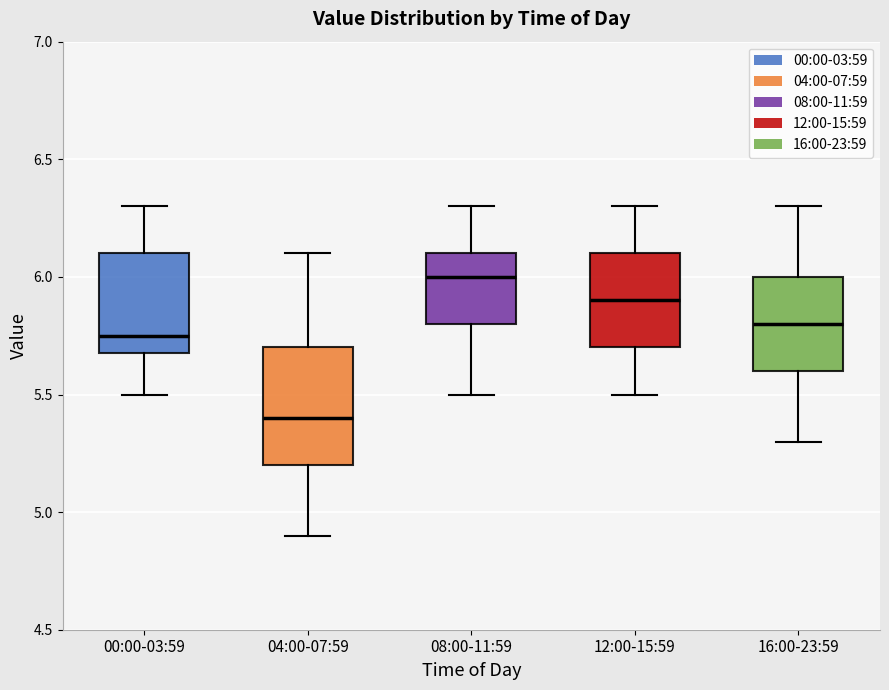

Reading left to right, transcribe this box plot: for each box, give where its median line is, the range the box spans, and where its two whiskers end, as read against the y-axis. The values are not printed on the chart, so give them approximately, as read against the axis.

00:00-03:59: median 5.75, box 5.70 to 6.10, whiskers 5.50 to 6.30
04:00-07:59: median 5.40, box 5.20 to 5.70, whiskers 4.90 to 6.10
08:00-11:59: median 6.00, box 5.80 to 6.10, whiskers 5.50 to 6.30
12:00-15:59: median 5.90, box 5.70 to 6.10, whiskers 5.50 to 6.30
16:00-23:59: median 5.80, box 5.60 to 6.00, whiskers 5.30 to 6.30